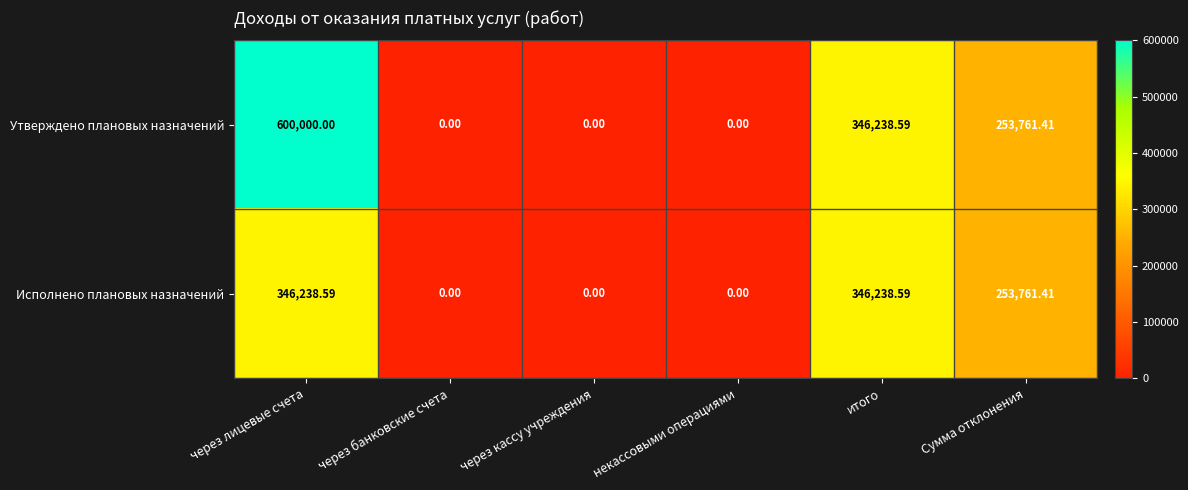

Which series has the widest spread of values?

Утверждено плановых назначений